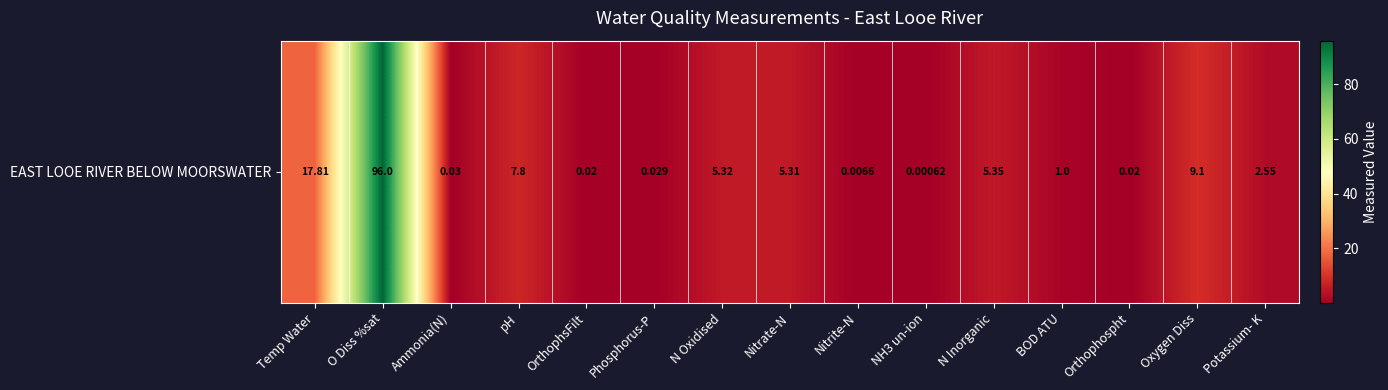

What is the difference between the maximum and minimum values?

96.0